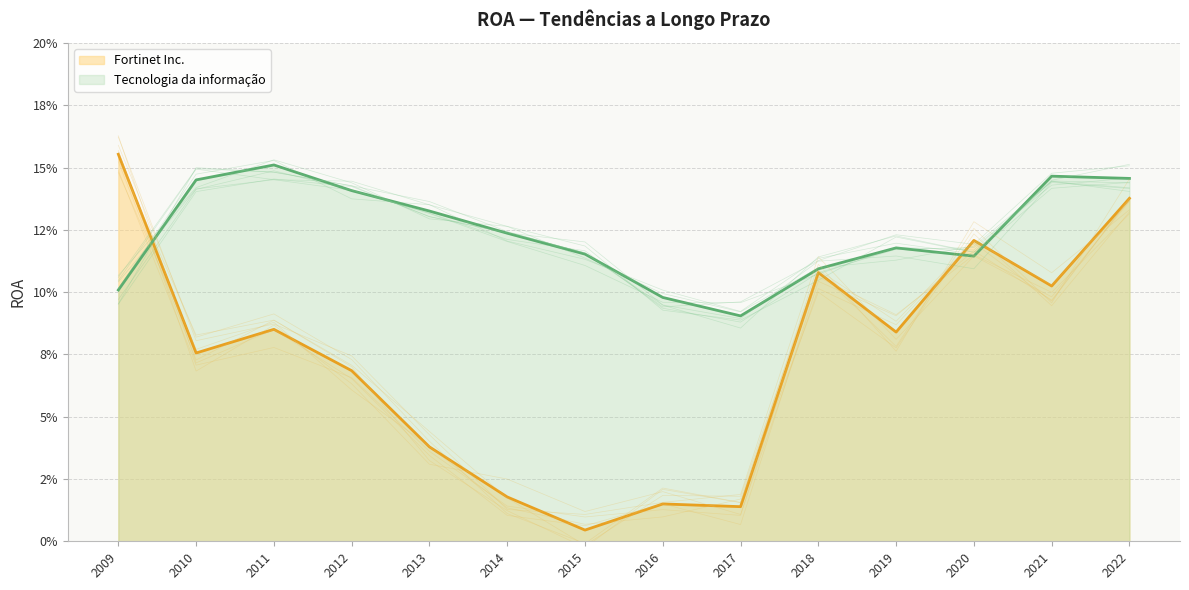

Is it true that Fortinet Inc. equals 0.1 at 2022?

False